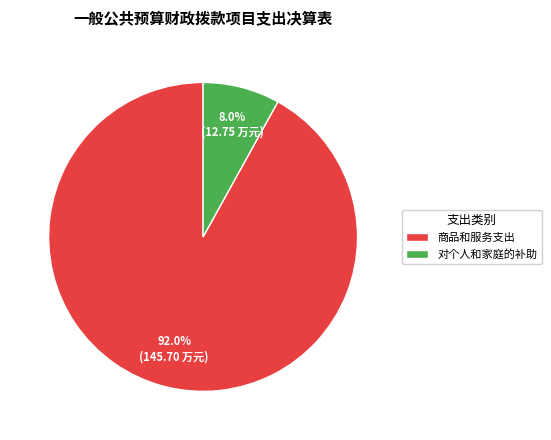

To the nearest percent, what is the difference between the largest and smallest slice percentages?

84%